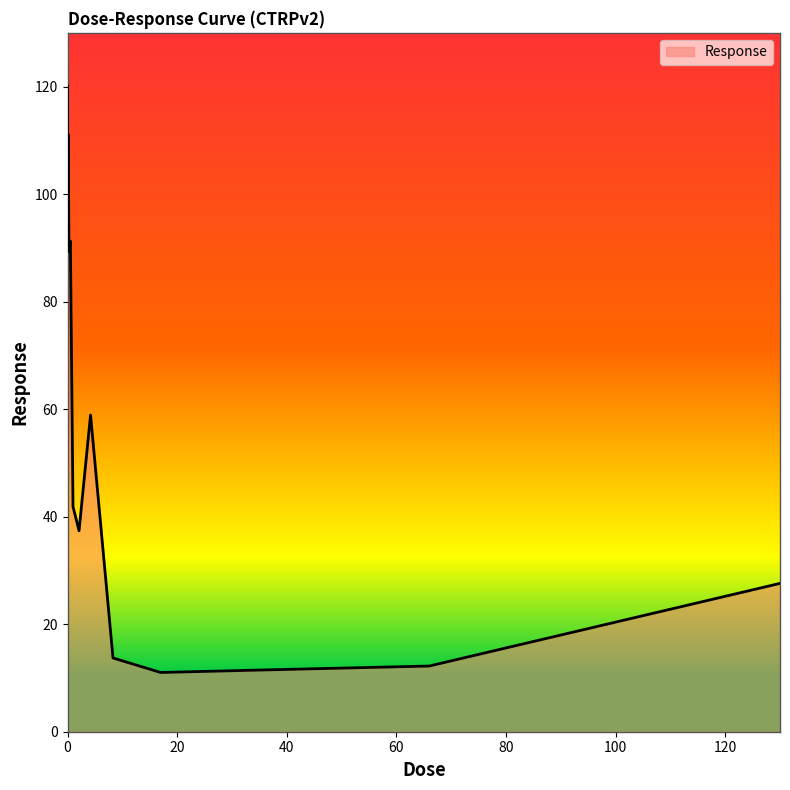

What is the minimum value shown in the chart?

11.0